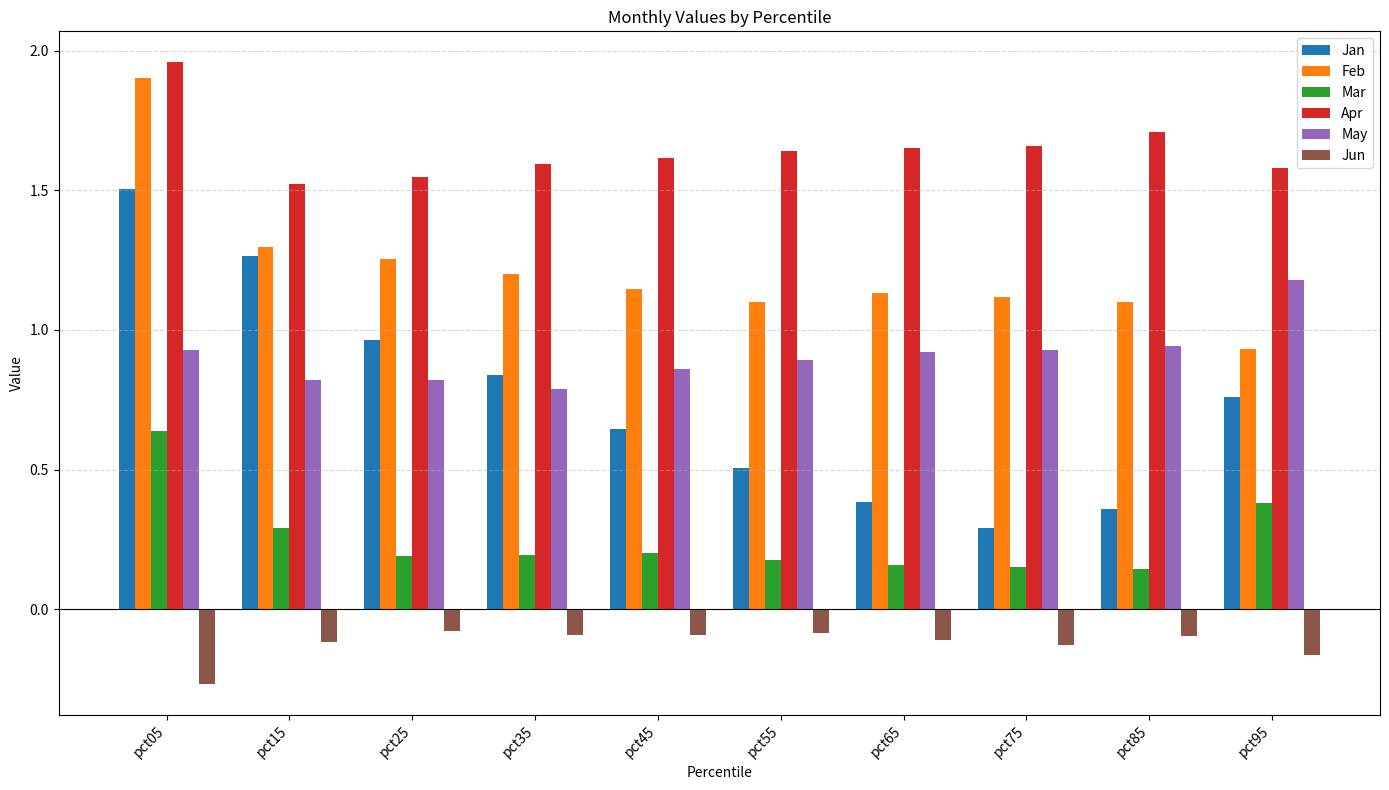

Is the value of Mar at pct05 greater than the value of Jan at pct65?

Yes